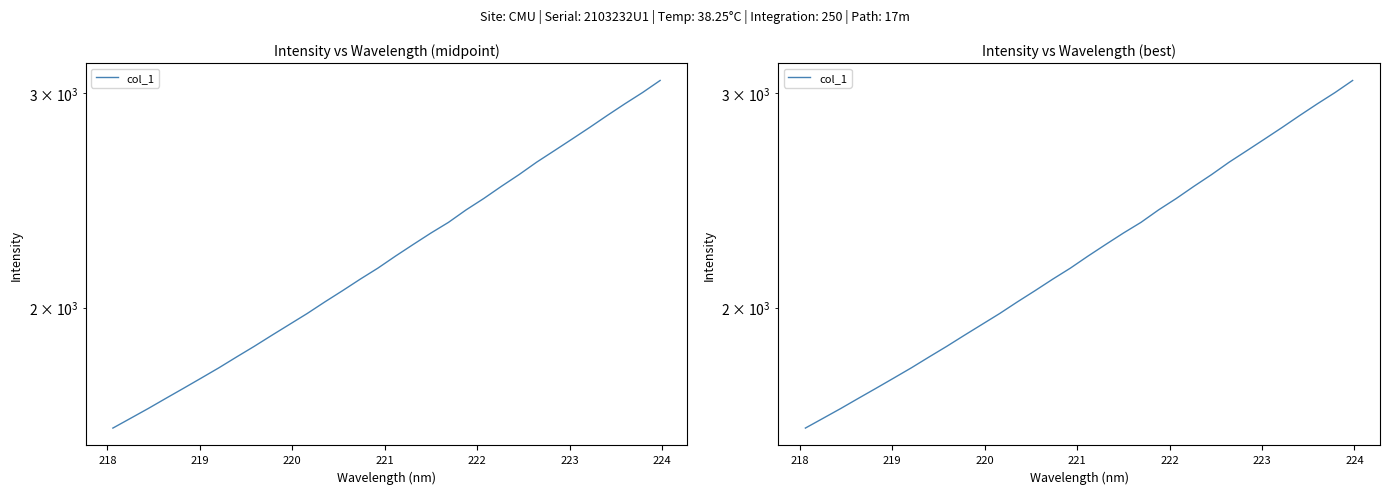

The chart shows a value of 1217.0 at 18. True or false?

False